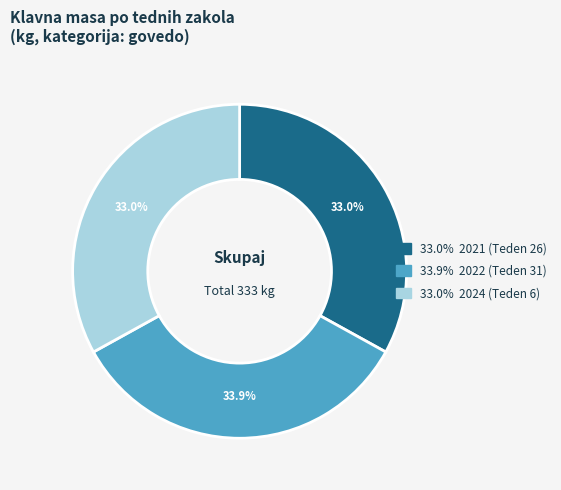

What is the total percentage of 33.0% 2021 (Teden 26) and 33.9% 2022 (Teden 31)?

67.0%